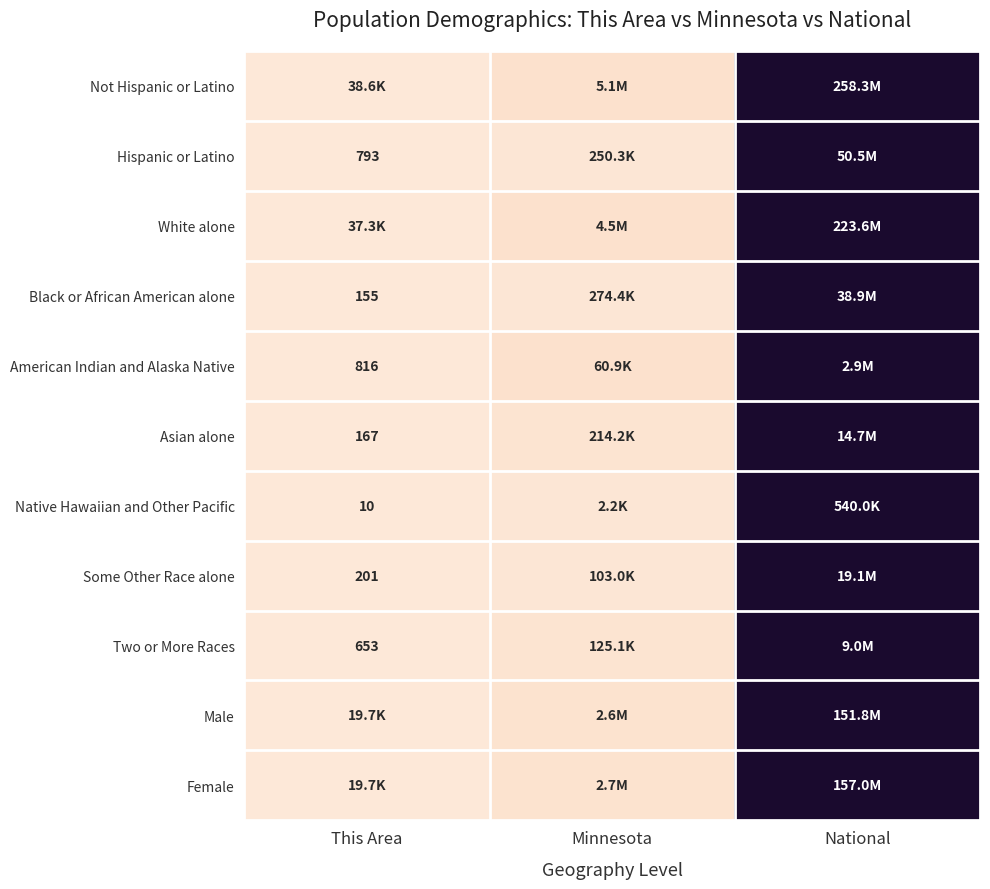

At which label is Not Hispanic or Latino closest to 0?

This Area